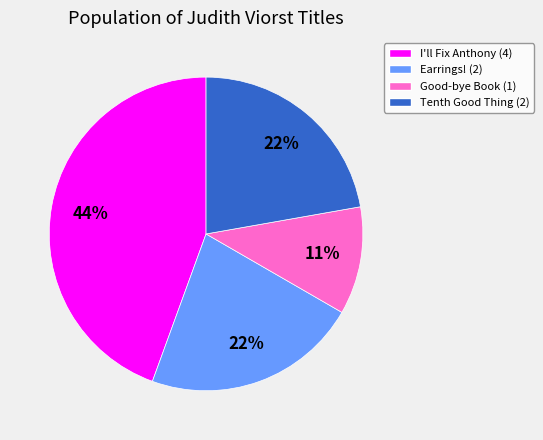

To the nearest percent, what is the difference between the largest and smallest slice percentages?

33%